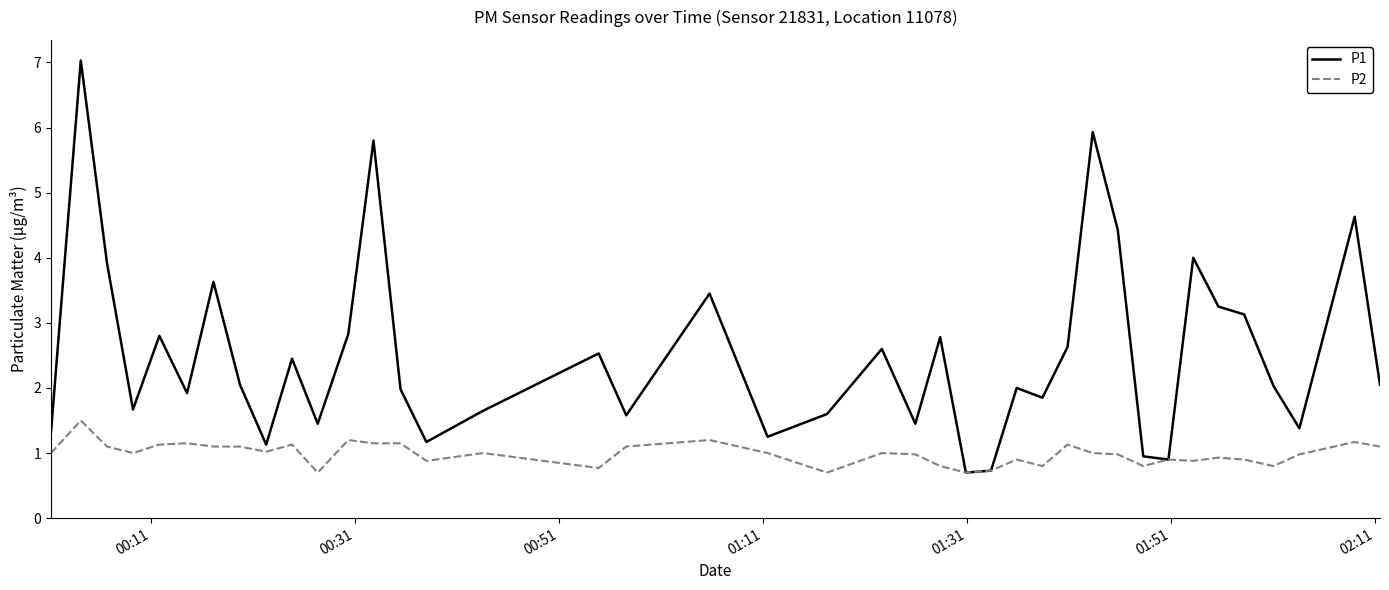

What is the minimum value shown in the chart?

0.7